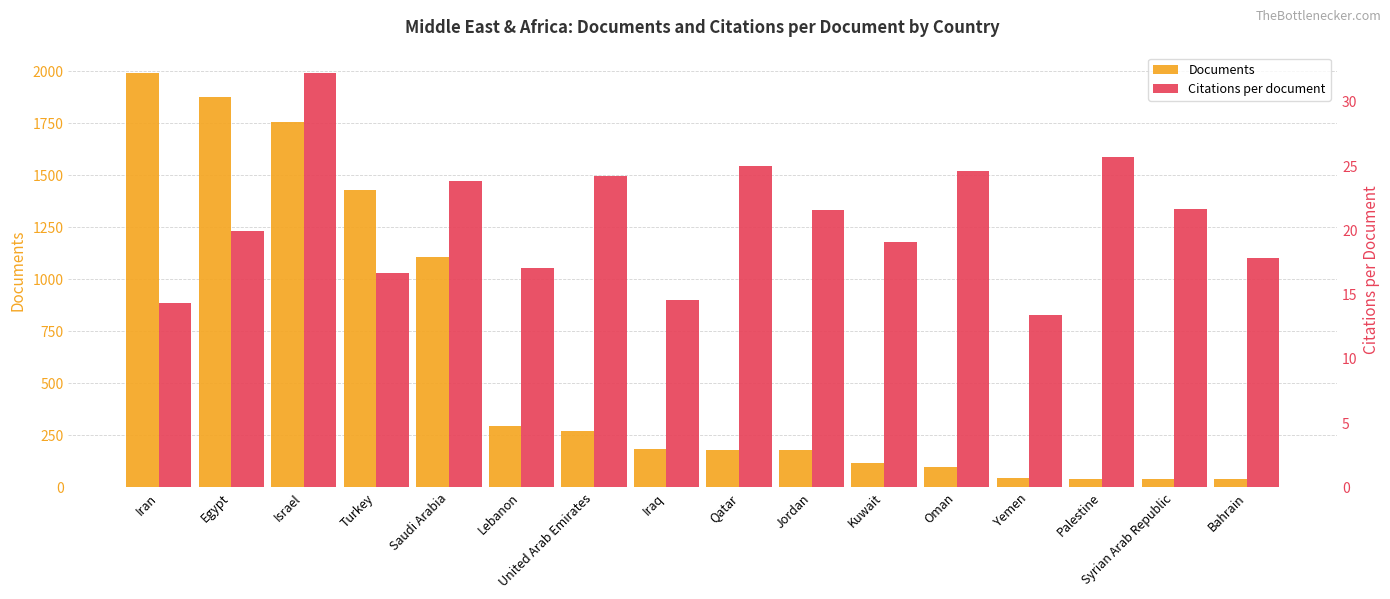

What is the sum of the Documents values at Egypt and Iran?

3871.0